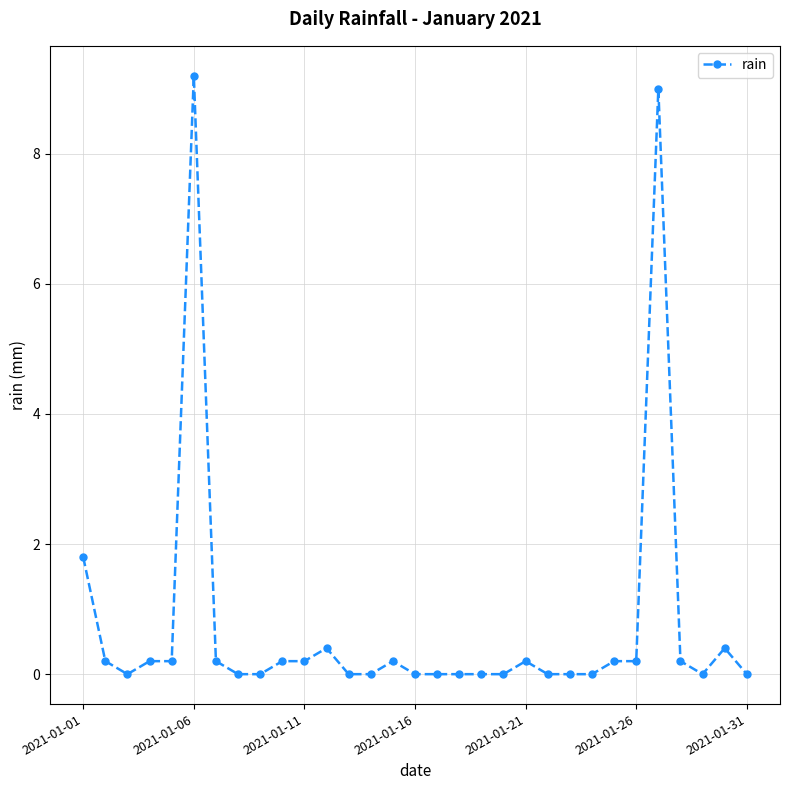

True or false: there are more than 2 points higher than both neighbors.

True